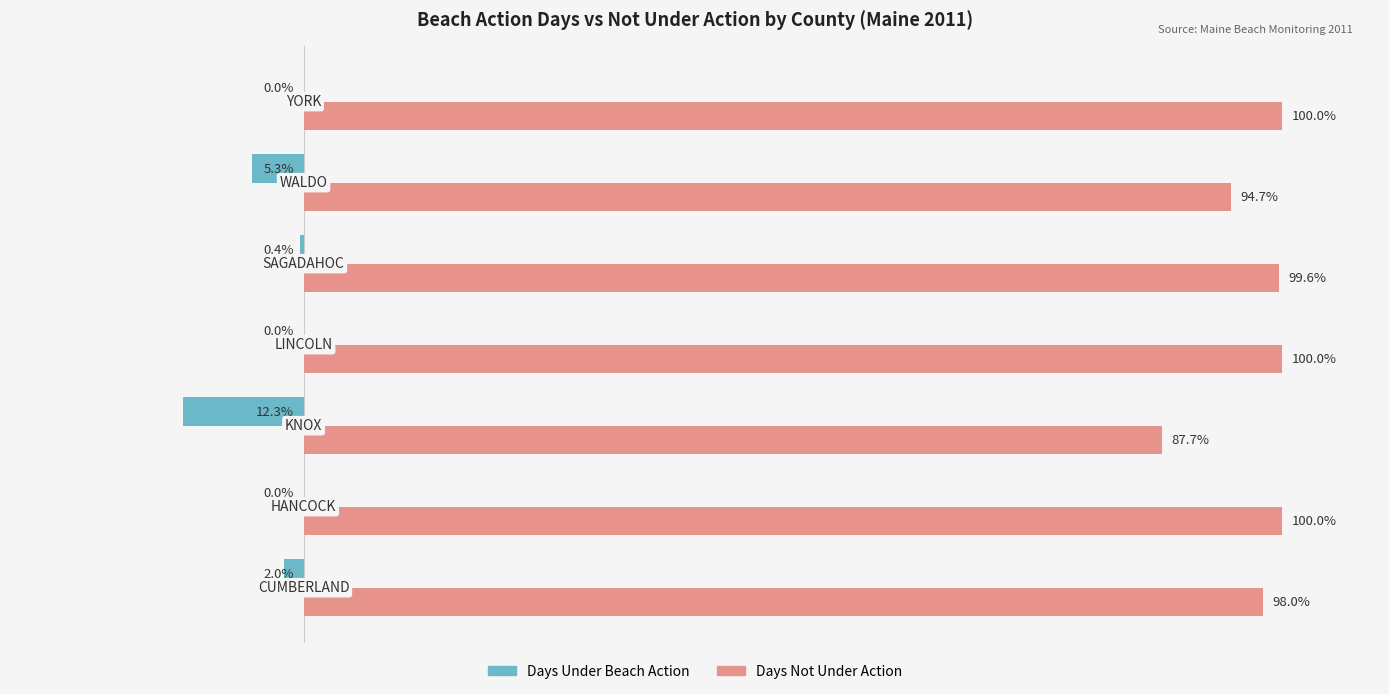

What are all the series names shown in the legend?

Days Under Beach Action, Days Not Under Action